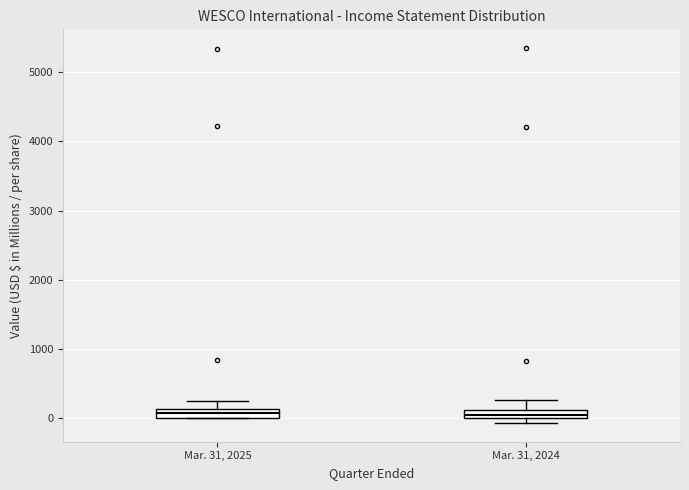

Where is the upper edge of the box for Mar. 31, 2024 on the y-axis? The values are not printed on the chart, so give them approximately, as read against the axis.

100